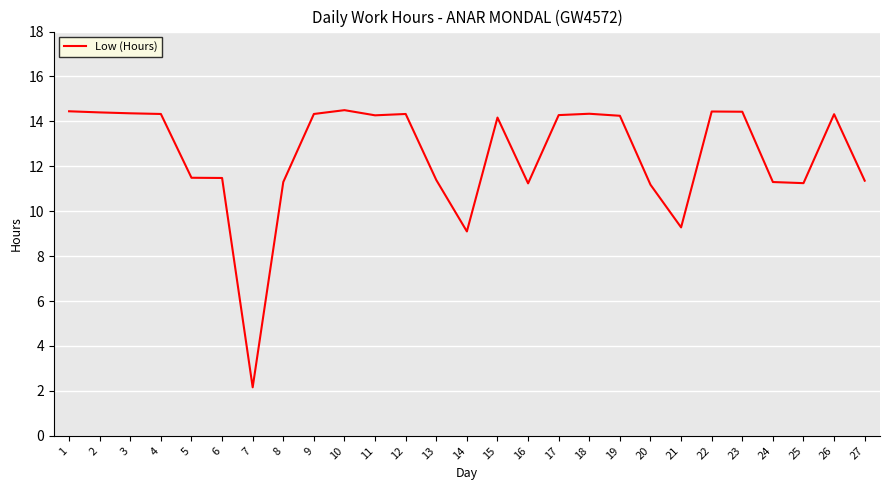

Approximately how many times larger is the value at 1 compared to 26?

1.0